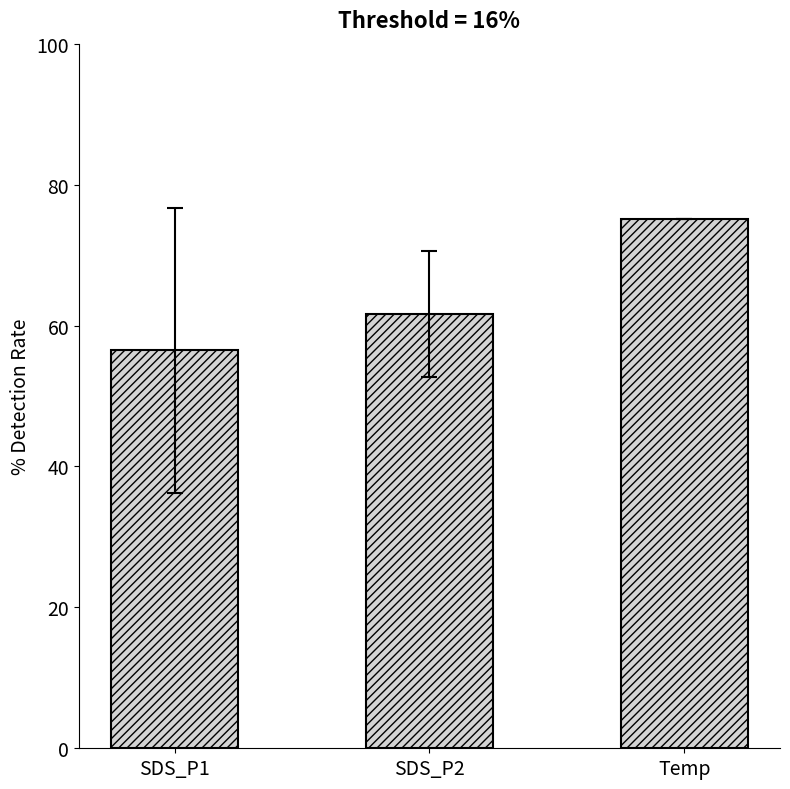

Reading left to right, what are all the values shown in this chart?

56.5	61.7	75.1